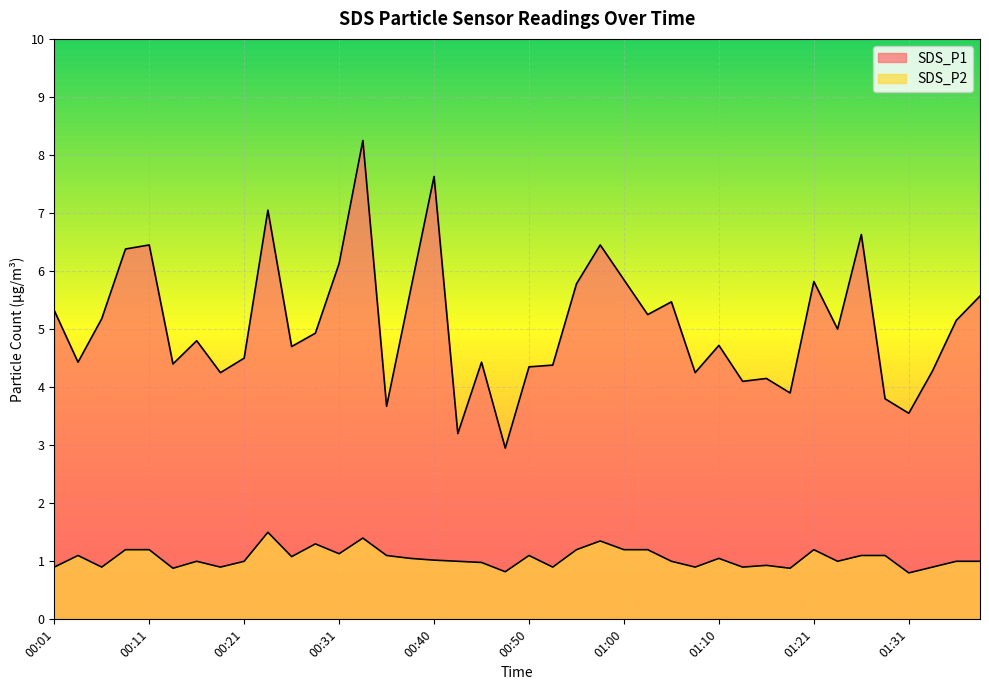

Which series changed the most between 00:01 and 00:38?

SDS_P1